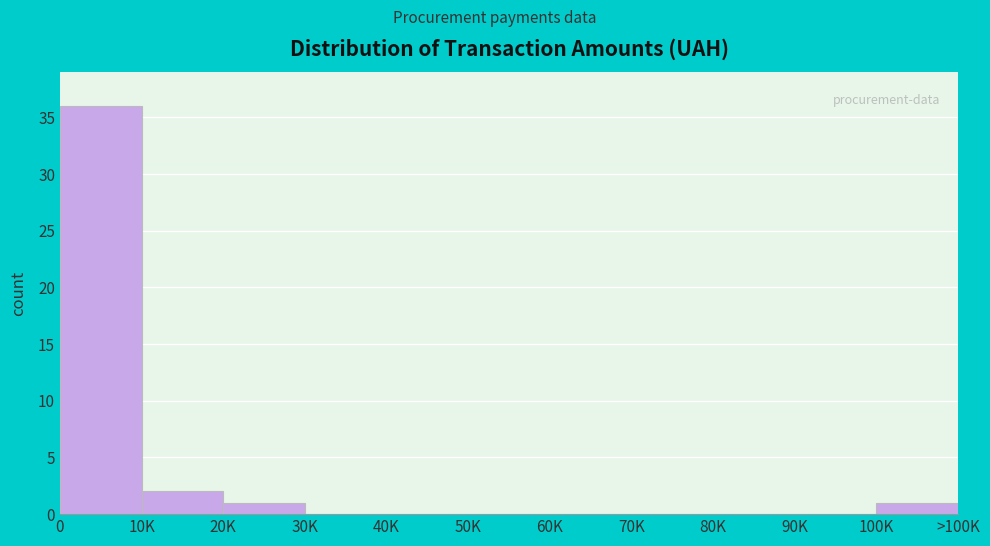

Reading left to right, extract all data points from this chart.

0=36	10K=2	20K=1	30K=0	40K=0	50K=0	60K=0	70K=0	80K=0	90K=0	100K=1